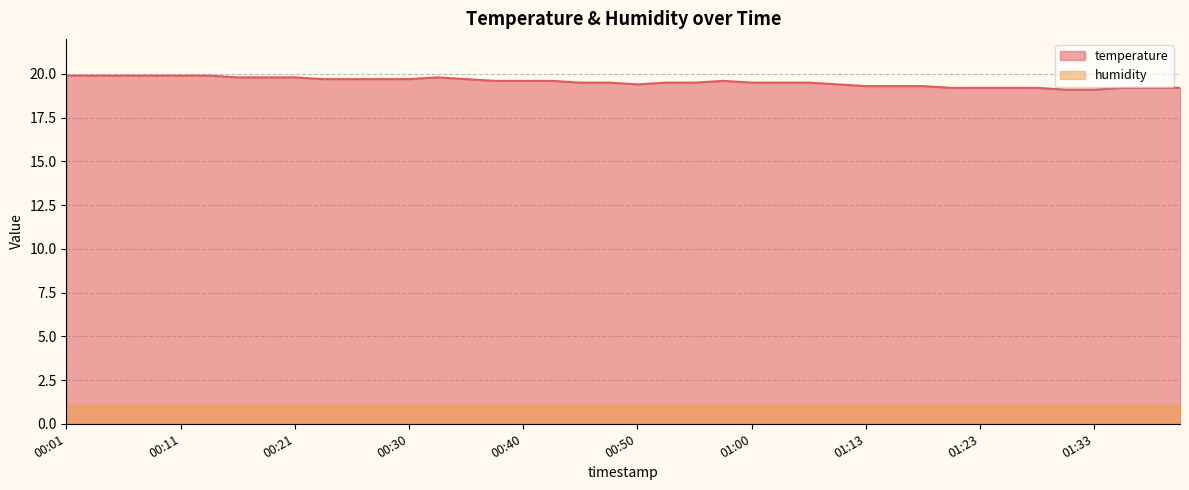

True or false: the data has more than 1 interior local peaks.

True